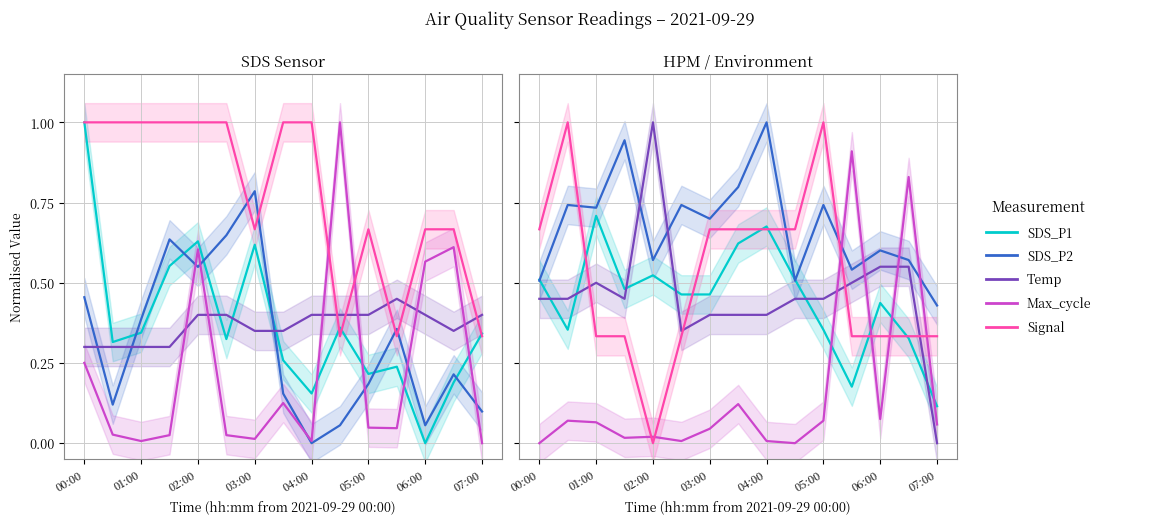

How many data points in Max_cycle are above 0?

13